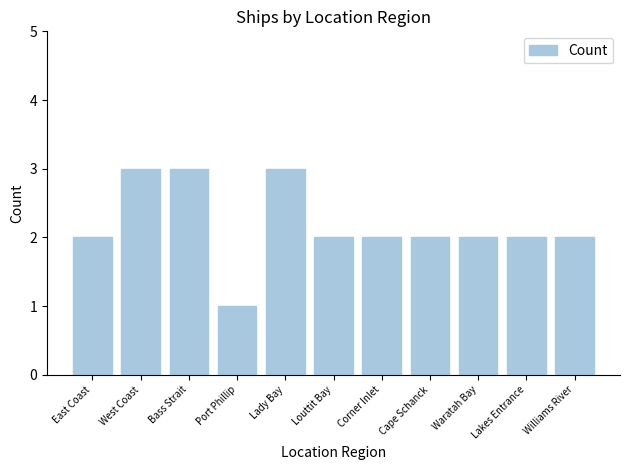

What is the approximate value at East Coast?

2